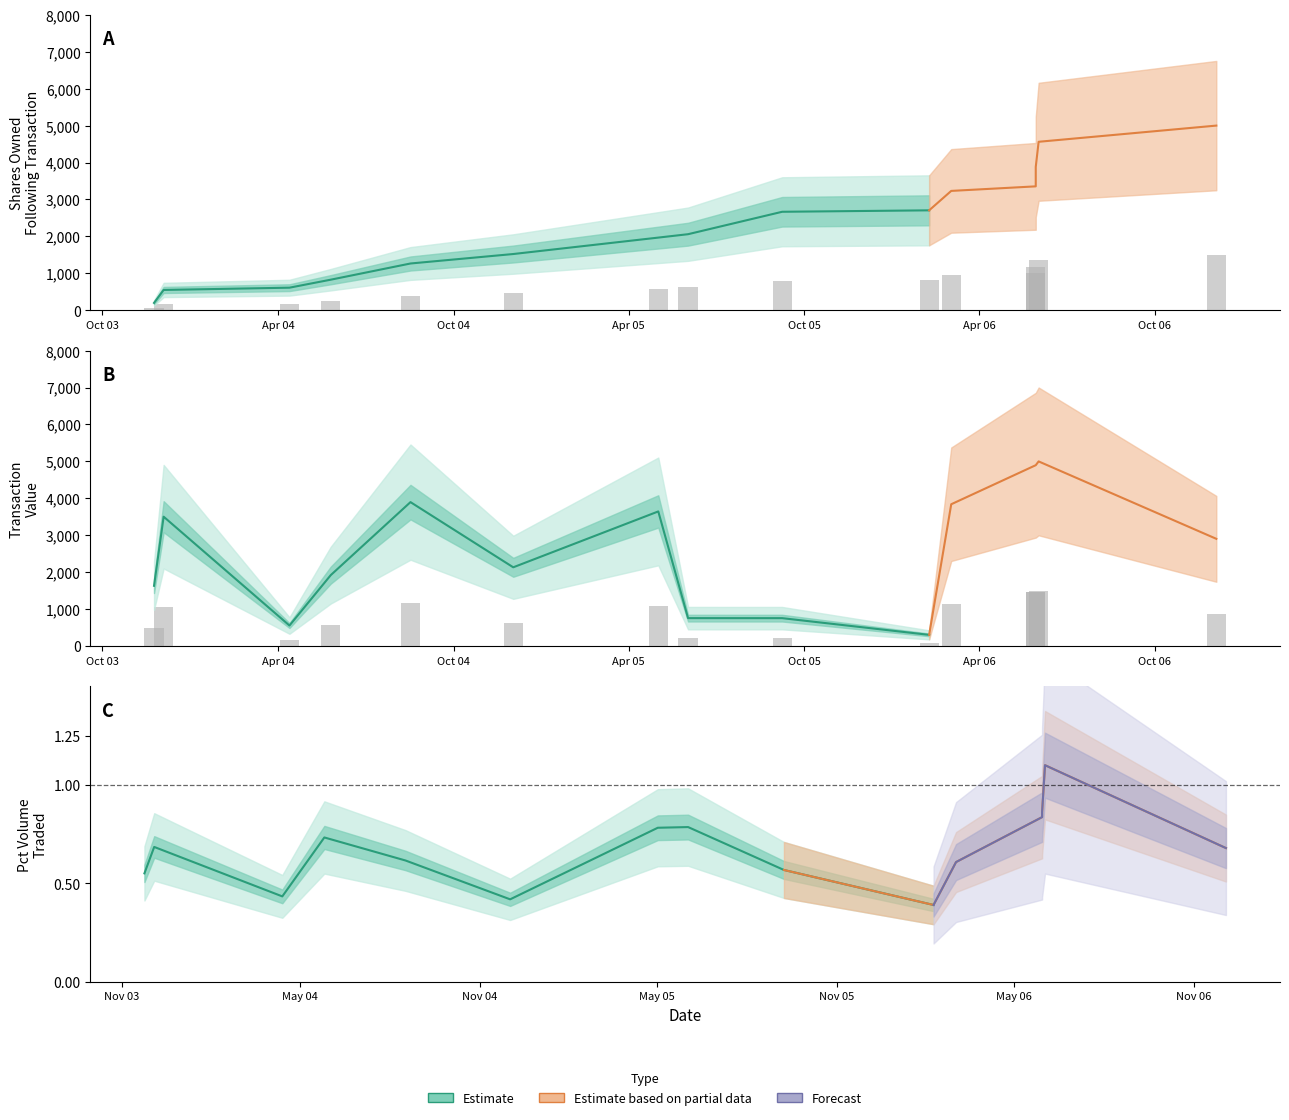

What is the total value across all series at 2004-04-13?

351.5